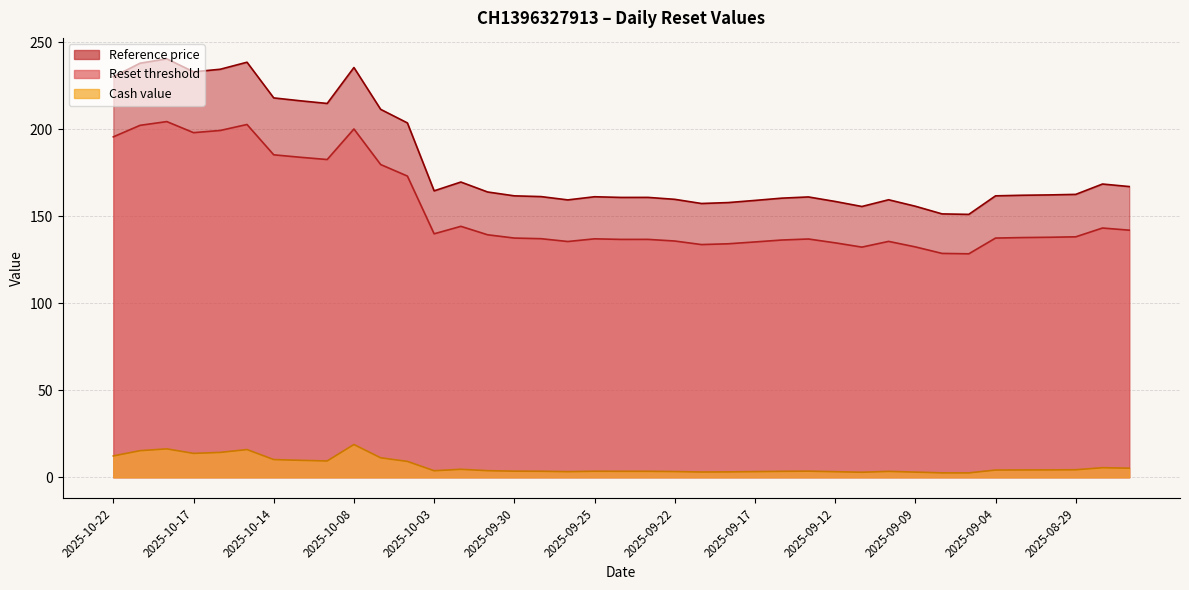

What position from the left is 2025-09-15?

27